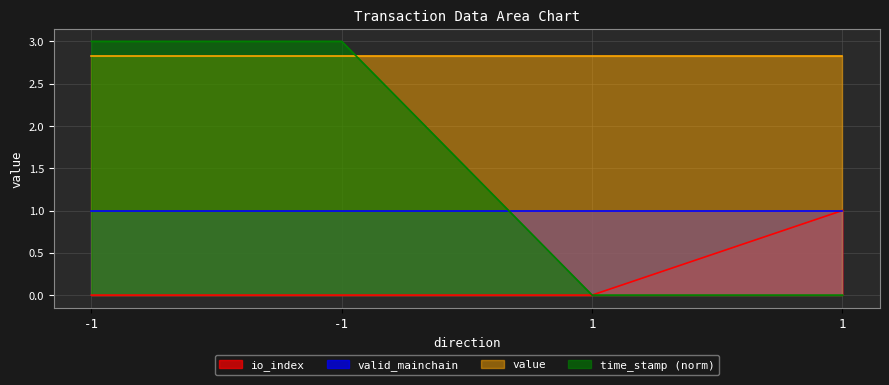

What is the average value of the time_stamp series?

2